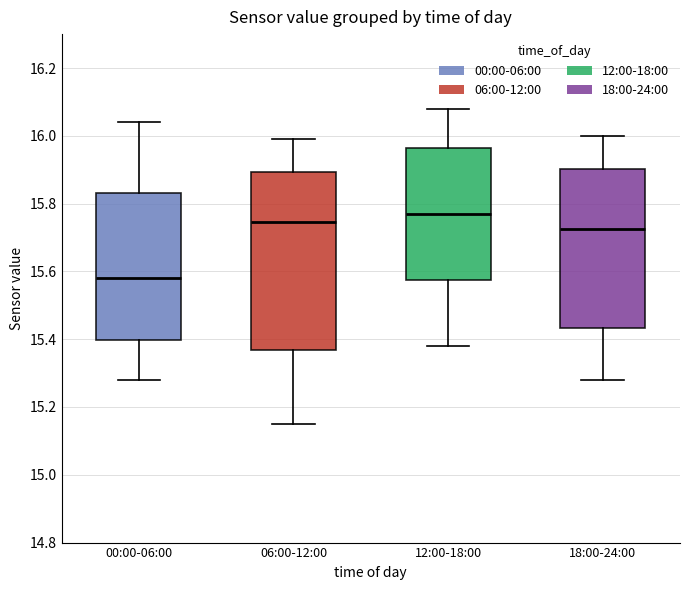

Where does the lower whisker of the box for 12:00-18:00 end on the y-axis? The values are not printed on the chart, so give them approximately, as read against the axis.

15.38